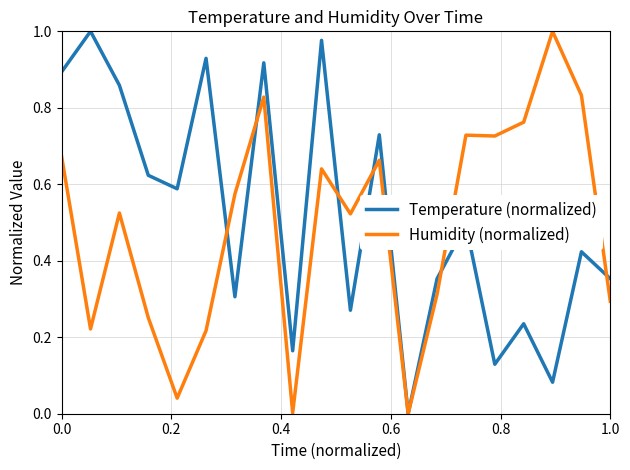

How many lines are shown in the chart?

2